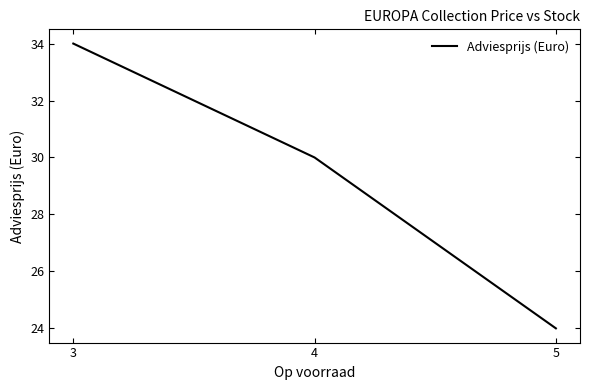

What is the difference between the values at 5 and 3?

10